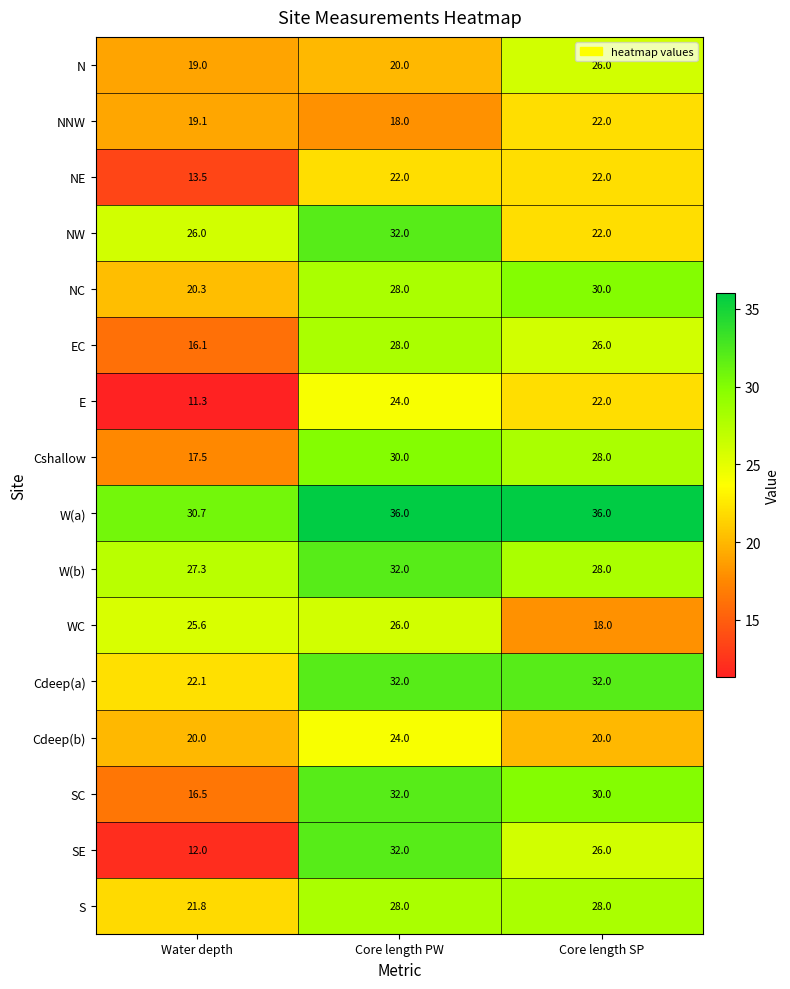

True or false: NE has a value of 13.5 at Water depth.

True